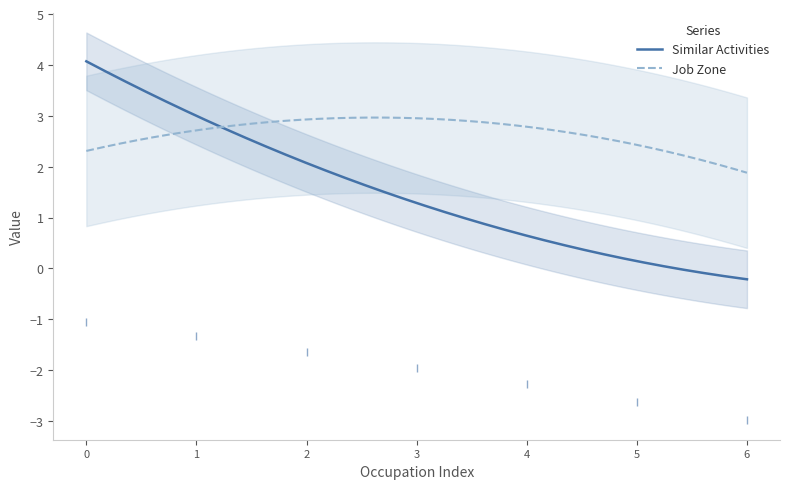

What is the maximum value for Similar Activities?

4.1